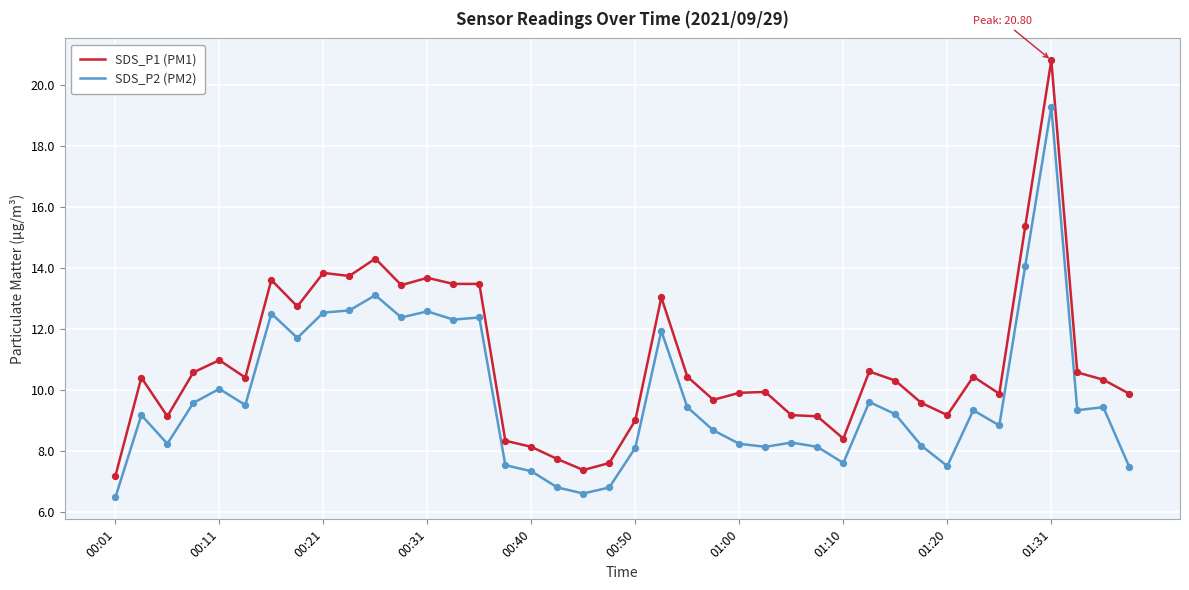

Which series has the largest range (max minus min)?

SDS_P1 (PM1)